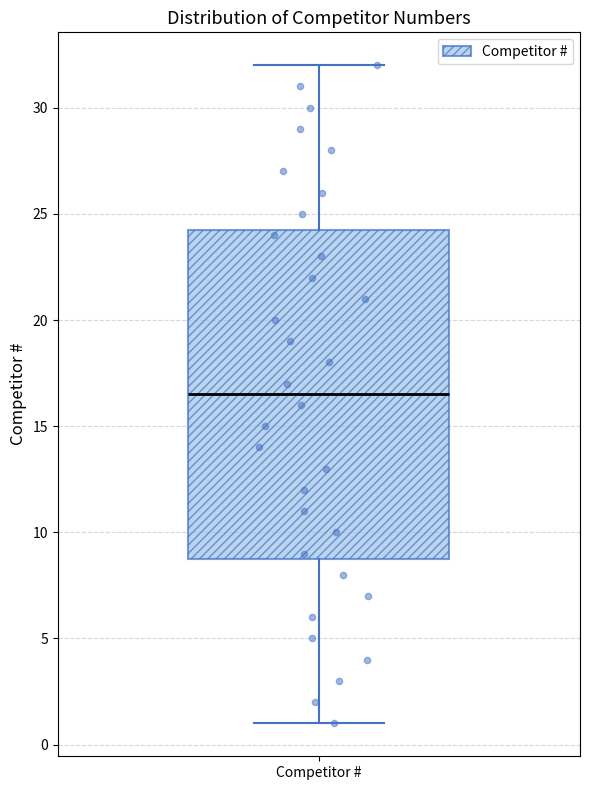

Read this box plot against the y-axis: the position of the median line, the range covered by the box, and the ends of both whiskers. The values are not printed on the chart, so give them approximately, as read against the axis.

median 16.5, box 9.0 to 24.5, whiskers 1.0 to 32.0